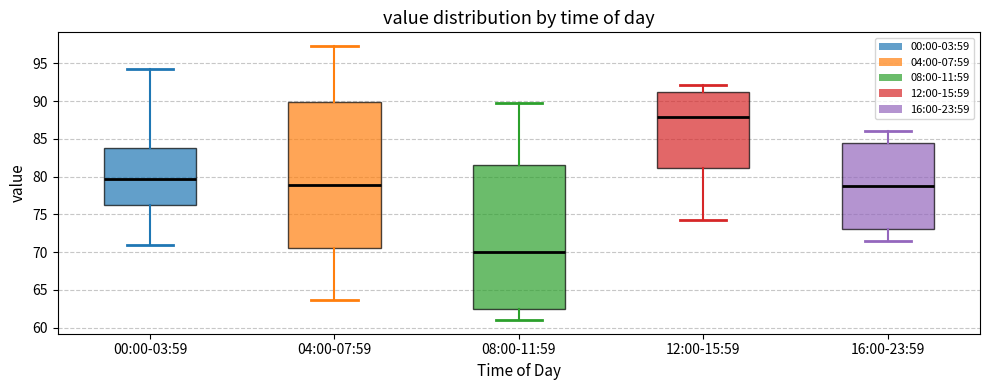

Reading left to right, read every box against the y-axis: the position of its median line, the range the box covers, and the ends of its whiskers. The values are not printed on the chart, so give them approximately, as read against the axis.

00:00-03:59: median 79.5, box 76.0 to 83.5, whiskers 71.0 to 94.0
04:00-07:59: median 79.0, box 70.5 to 90.0, whiskers 63.5 to 97.5
08:00-11:59: median 70.0, box 62.5 to 81.5, whiskers 61.0 to 89.5
12:00-15:59: median 88.0, box 81.0 to 91.5, whiskers 74.5 to 92.0
16:00-23:59: median 79.0, box 73.0 to 84.5, whiskers 71.5 to 86.0